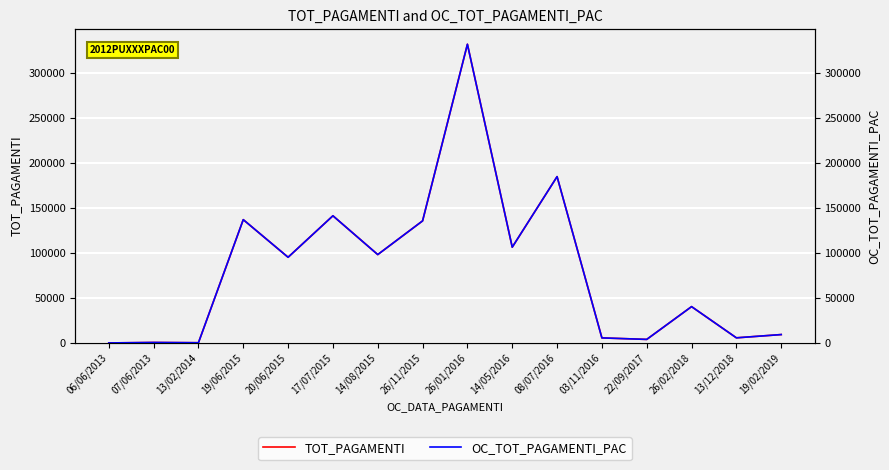

At how many categories does at least one series exceed 3577?

13